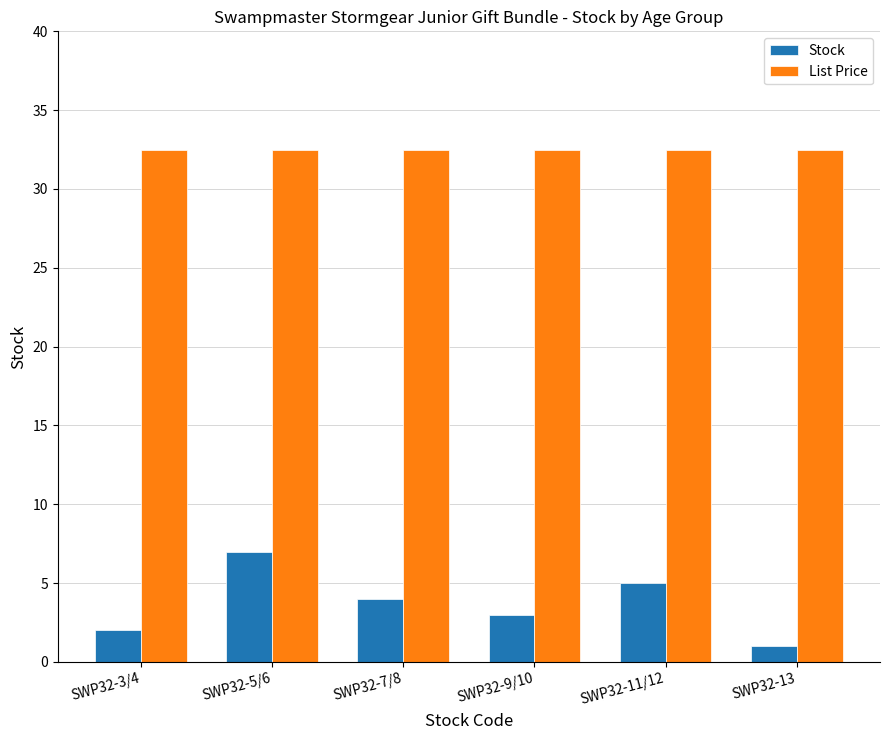

The Stock series shows 6.8 at SWP32-7/8. True or false?

False